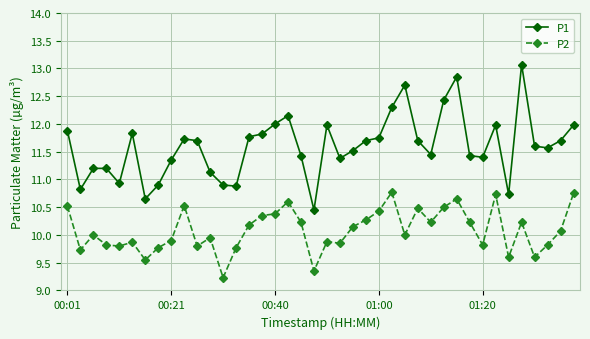

What is the average value of the P2 series?

10.1